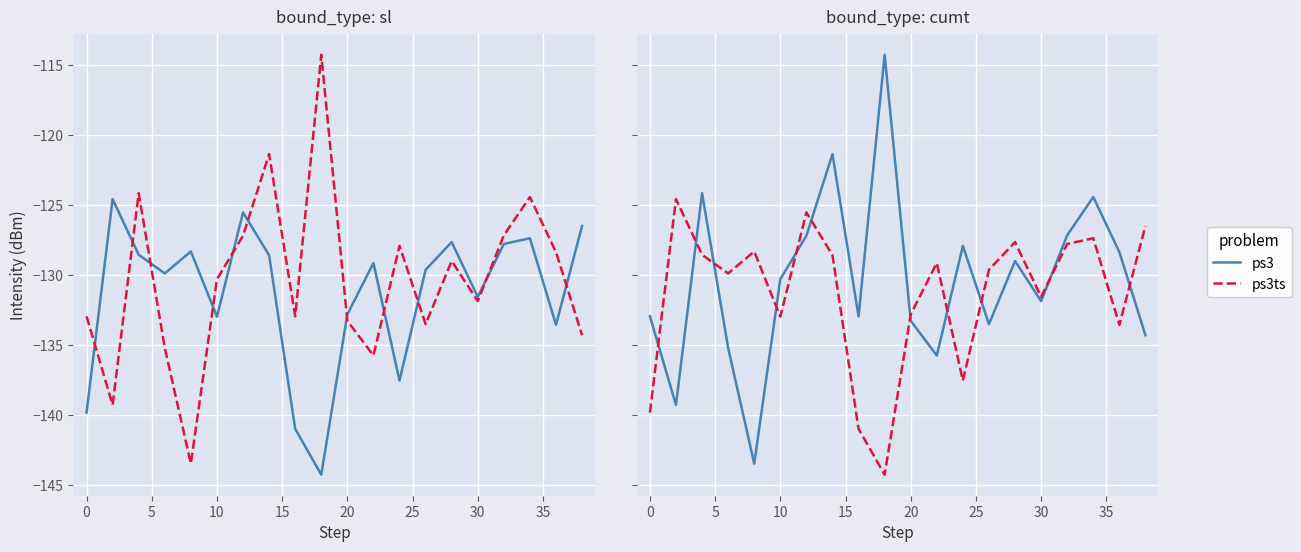

True or false: ps3 has more than 2 interior local peaks.

True